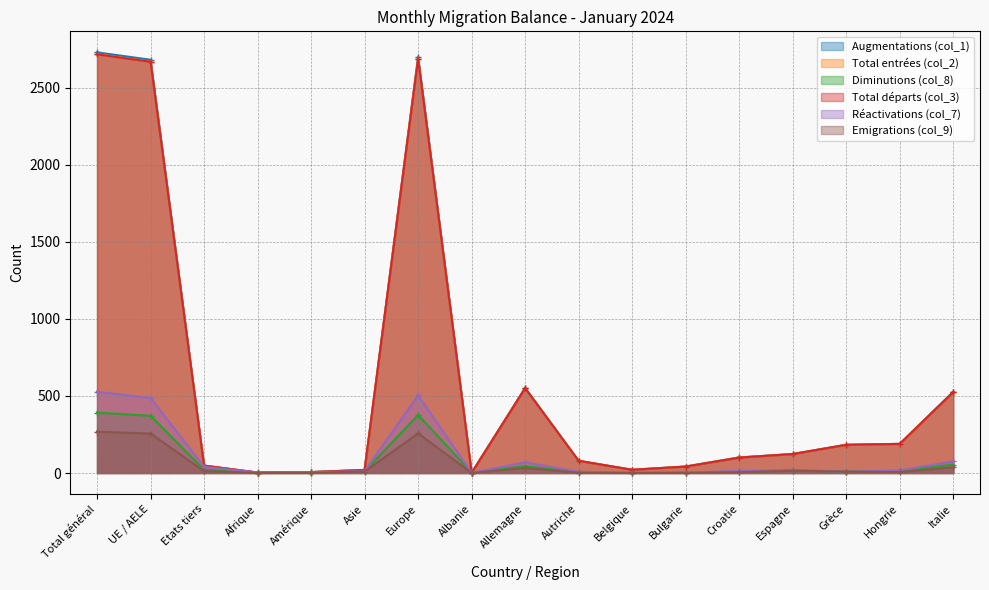

How many interior local valleys does the Augmentations (col_1) series have?

3